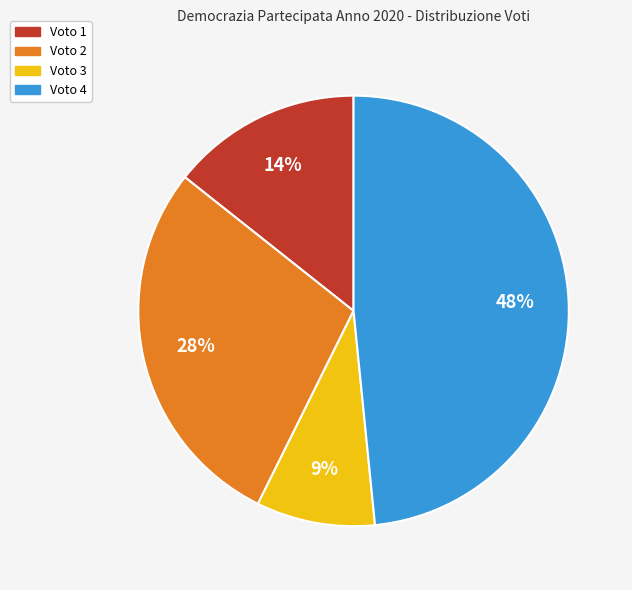

Count the number of slices in the pie.

4